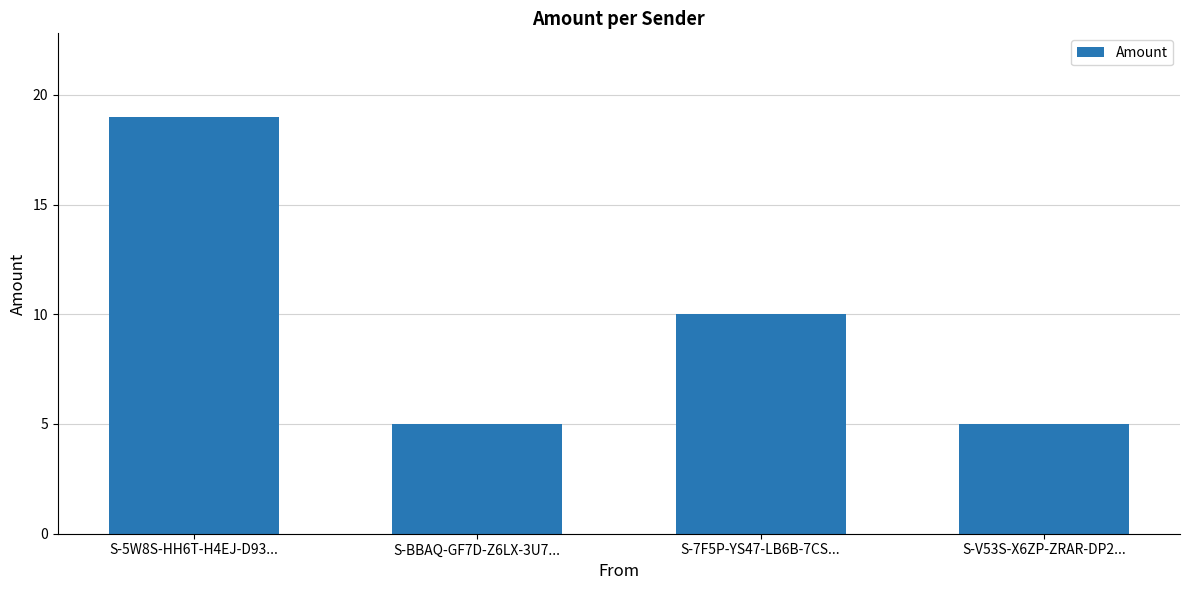

How many data points does each series have?

4